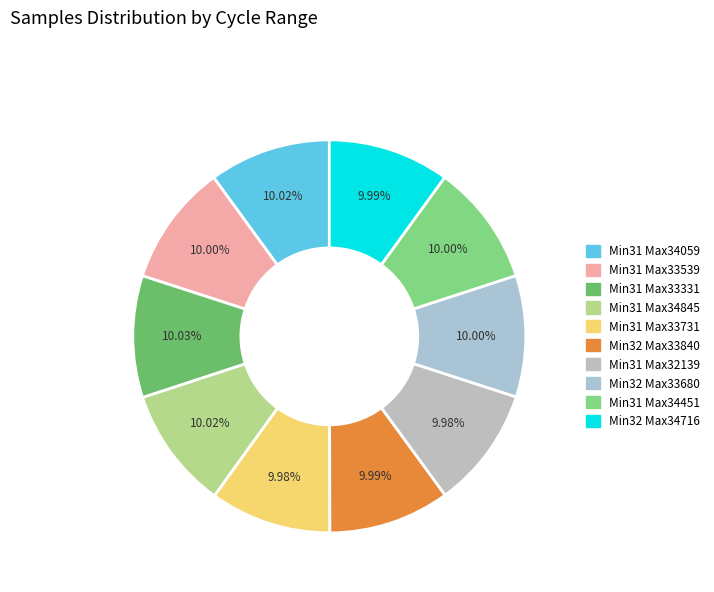

How many segments does this pie chart have?

10